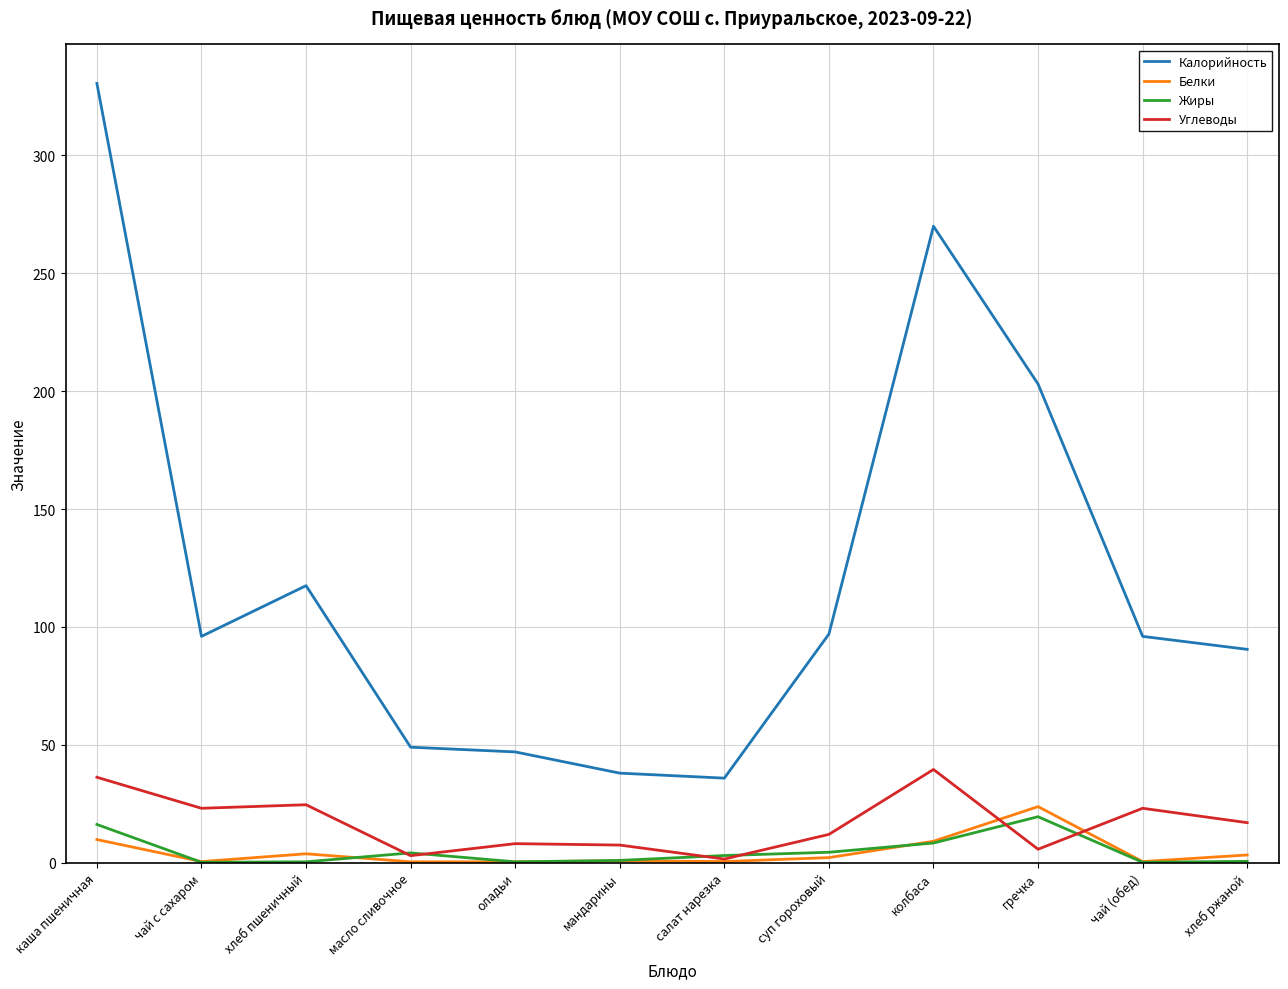

Which series changed the most between масло сливочное and суп гороховый?

Калорийность